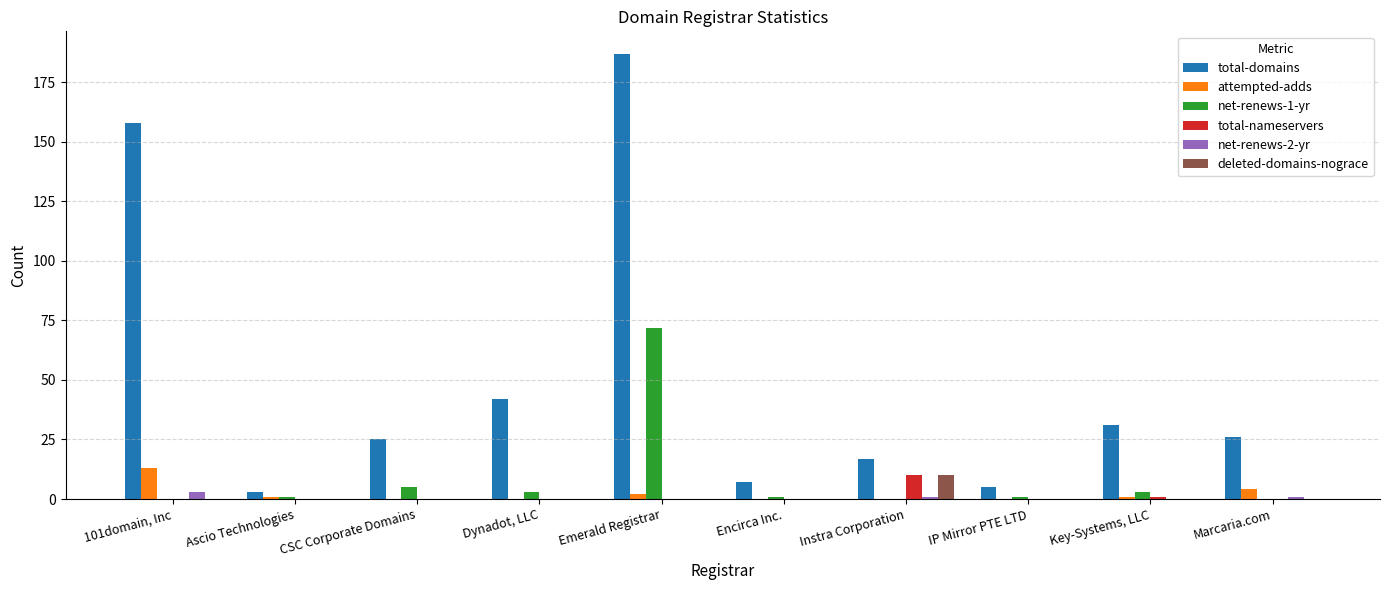

Which label corresponds to the largest value in the chart?

Emerald Registrar